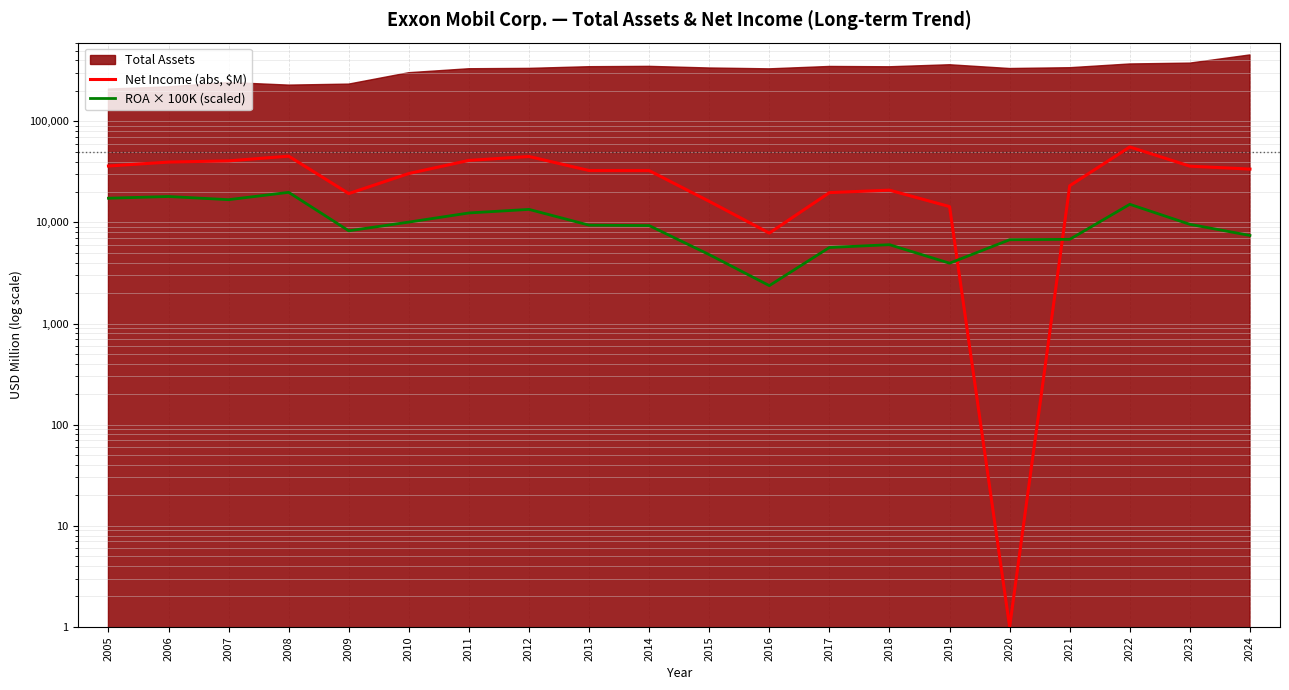

Between 2005 and 2008, which series saw the biggest shift?

Net Income (abs, $M)